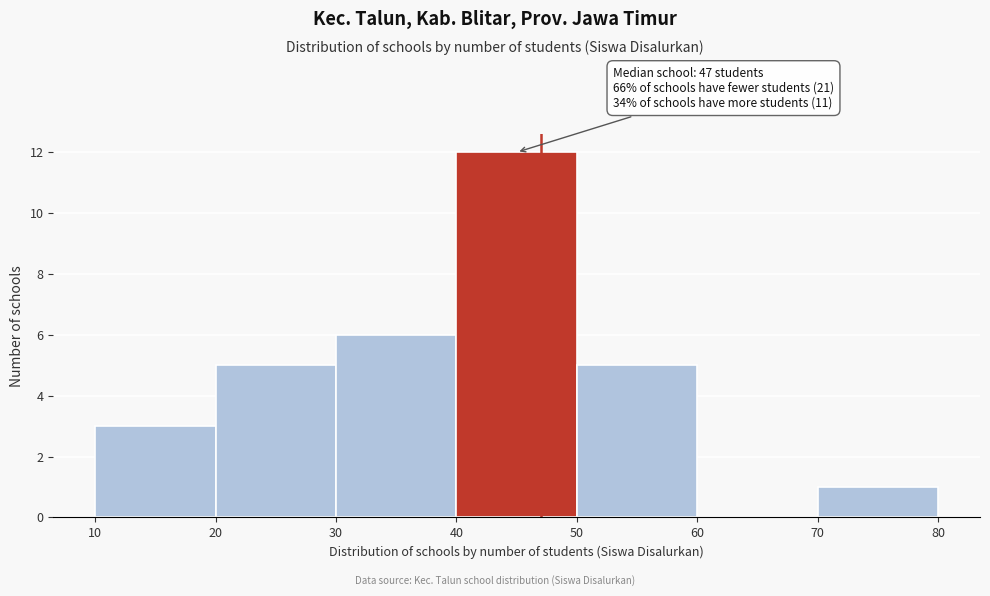

Over which range of the x-axis is the bar tallest?

40 to 50